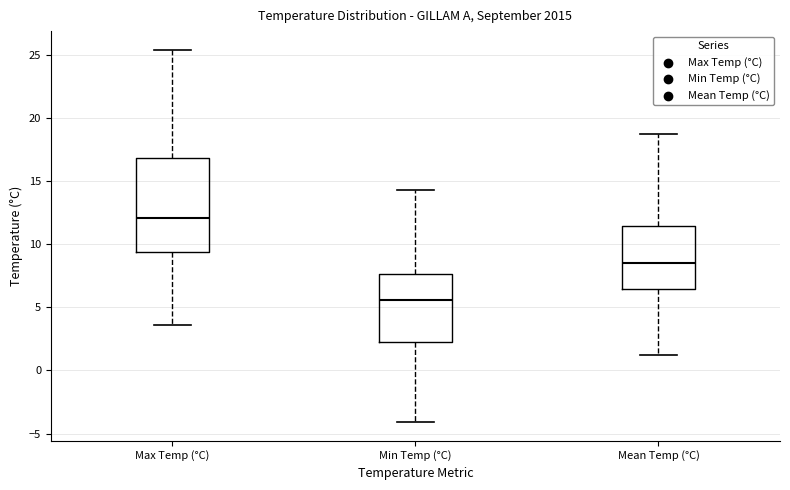

Reading left to right, read every box against the y-axis: the position of its median line, the range the box covers, and the ends of its whiskers. The values are not printed on the chart, so give them approximately, as read against the axis.

Max Temp (°C): median 12.0, box 9.5 to 17.0, whiskers 3.5 to 25.5
Min Temp (°C): median 5.5, box 2.5 to 7.5, whiskers -4.0 to 14.5
Mean Temp (°C): median 8.5, box 6.5 to 11.5, whiskers 1.0 to 18.5